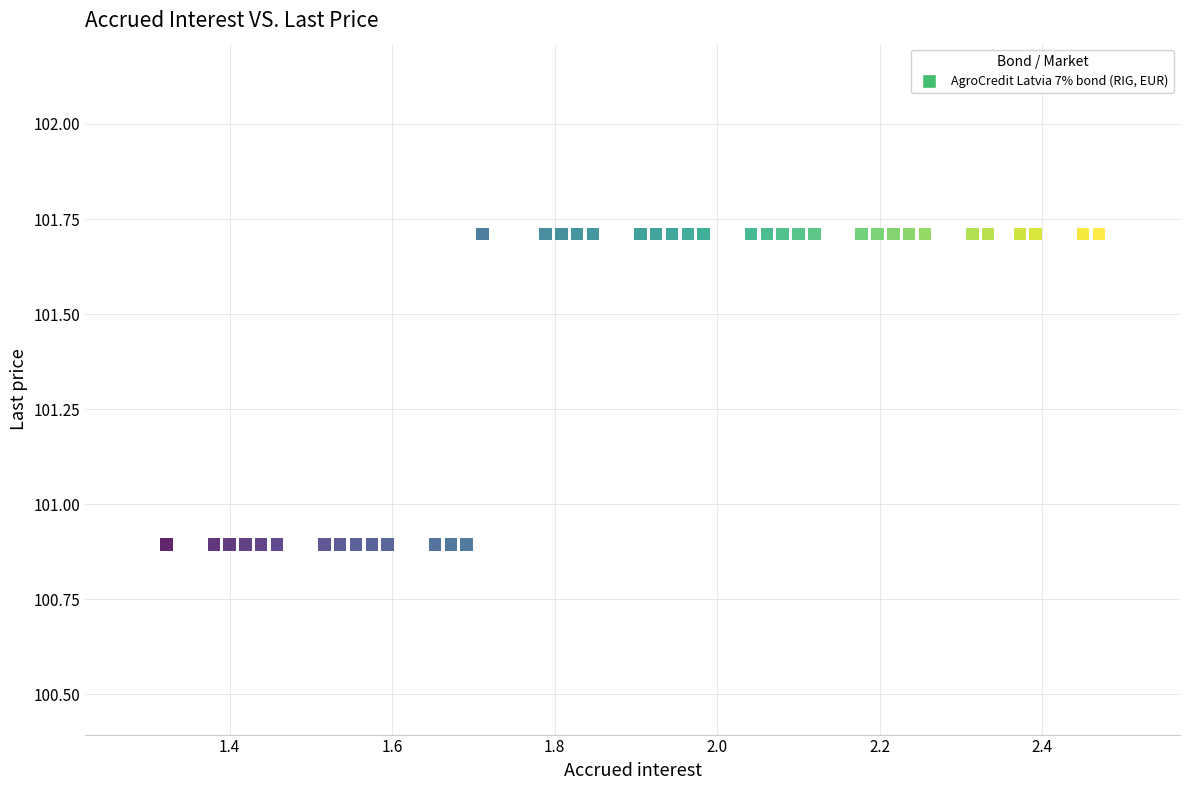

What is the range of X values (max minus min)?

1.1